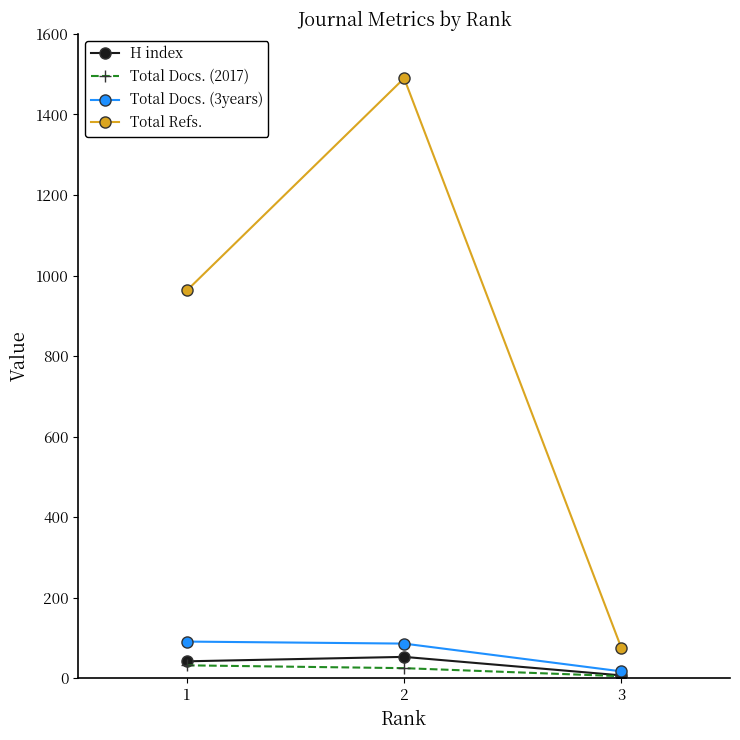

What is the spread (max minus min) of values at 1?

931